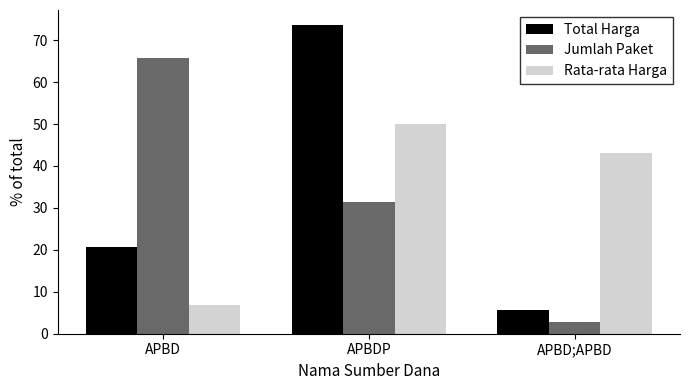

At APBD;APBD, list the series in order from largest to smallest.

Rata-rata Harga, Total Harga, Jumlah Paket